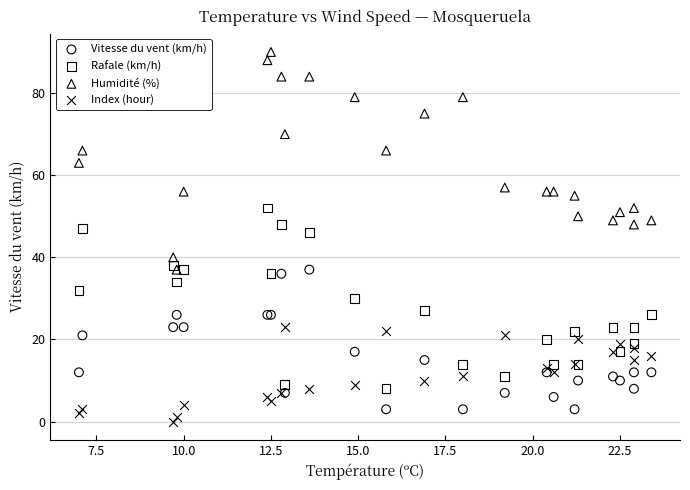

Which series has the largest Y range (max minus min)?

Humidité (%)